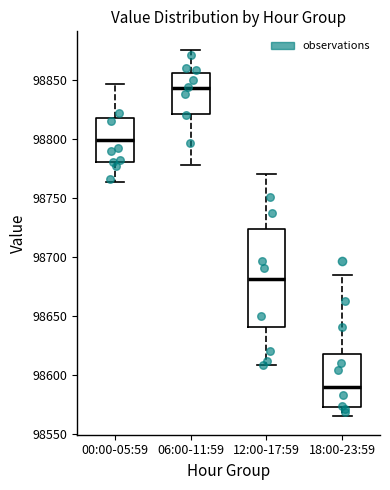

Reading left to right, read every box against the y-axis: the position of its median line, the range the box covers, and the ends of its whiskers. The values are not printed on the chart, so give them approximately, as read against the axis.

00:00-05:59: median 98800, box 98780 to 98815, whiskers 98765 to 98845
06:00-11:59: median 98845, box 98820 to 98855, whiskers 98780 to 98875
12:00-17:59: median 98680, box 98640 to 98725, whiskers 98610 to 98770
18:00-23:59: median 98590, box 98575 to 98620, whiskers 98565 to 98685